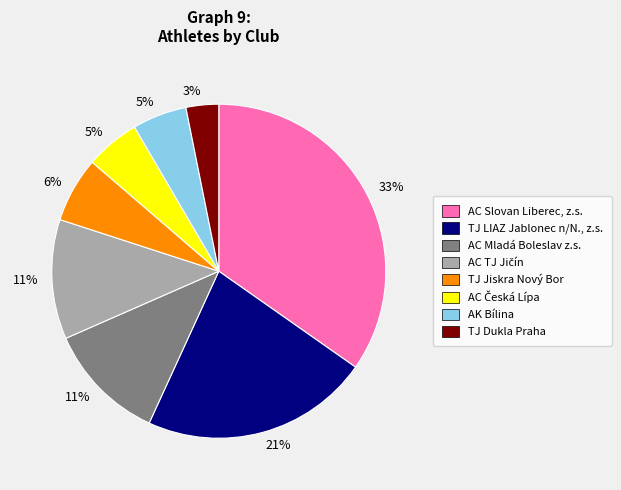

What percentage is NOT represented by AC TJ Jičín?

88.4%